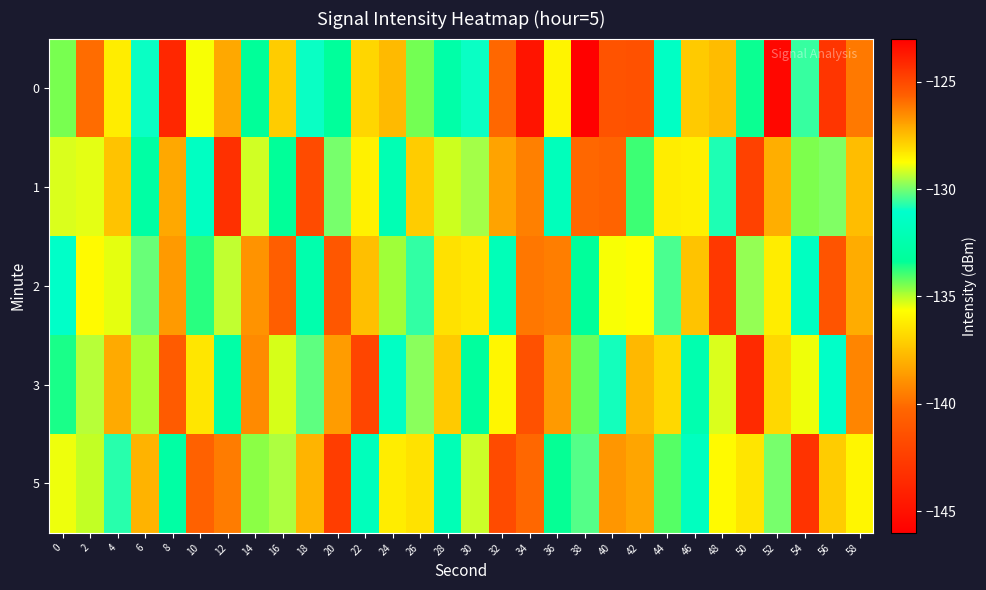

Reading left to right, transcribe all the data shown in this chart.

0: 0=-134.5	2=-140.1	4=-128.4	6=-131.0	8=-143.8	10=-128.8	12=-127.1	14=-133.3	16=-127.8	18=-131.0	20=-133.2	22=-127.9	24=-127.4	26=-134.4	28=-132.6	30=-131.0	32=-140.2	34=-144.8	36=-128.6	38=-123.1	40=-141.3	42=-125.2	44=-131.4	46=-127.8	48=-127.5	50=-133.5	52=-145.5	54=-130.6	56=-124.4	58=-126.2
1: 0=-129.1	2=-129.0	4=-137.4	6=-132.8	8=-127.1	10=-131.5	12=-124.3	14=-129.2	16=-133.3	18=-141.7	20=-130.0	22=-128.5	24=-132.1	26=-127.8	28=-135.2	30=-129.6	32=-138.4	34=-126.3	36=-131.8	38=-140.2	40=-125.7	42=-133.9	44=-128.4	46=-136.1	48=-130.8	50=-142.3	52=-127.2	54=-134.5	56=-129.9	58=-137.6
2: 0=-131.2	2=-128.7	4=-135.4	6=-130.1	8=-126.8	10=-133.7	12=-129.3	14=-138.9	16=-125.6	18=-132.4	20=-141.1	22=-127.5	24=-134.8	26=-130.6	28=-128.2	30=-136.3	32=-131.9	34=-126.1	36=-139.5	38=-133.2	40=-128.8	42=-135.7	44=-130.4	46=-127.6	48=-142.8	50=-129.7	52=-136.2	54=-131.5	56=-125.3	58=-138.1
3: 0=-133.6	2=-129.4	4=-127.1	6=-134.9	8=-140.8	10=-128.3	12=-132.7	14=-126.5	16=-135.3	18=-130.2	20=-138.6	22=-124.9	24=-131.4	26=-129.8	28=-137.2	30=-133.1	32=-128.6	34=-141.4	36=-126.8	38=-134.3	40=-130.9	42=-127.4	44=-136.8	46=-132.3	48=-129.1	50=-143.6	52=-128.0	54=-135.5	56=-131.2	58=-126.4
5: 0=-128.9	2=-135.1	4=-130.7	6=-127.3	8=-132.8	10=-140.5	12=-126.2	14=-134.6	16=-129.5	18=-137.9	20=-124.7	22=-131.8	24=-128.4	26=-136.5	28=-132.0	30=-129.2	32=-141.7	34=-125.8	36=-133.4	38=-130.3	40=-138.8	42=-127.0	44=-134.1	46=-131.6	48=-128.7	50=-136.4	52=-130.0	54=-143.1	56=-127.8	58=-135.9